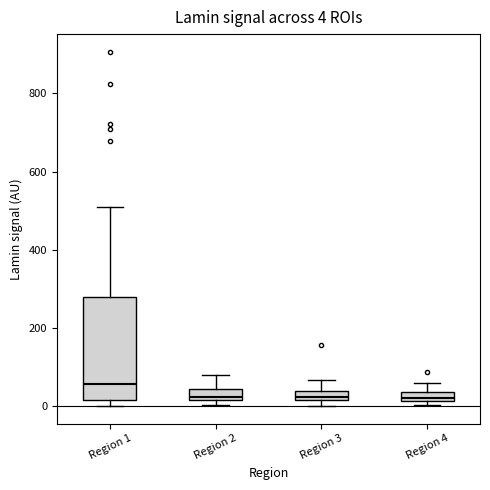

Which box has the highest median line?

Region 1